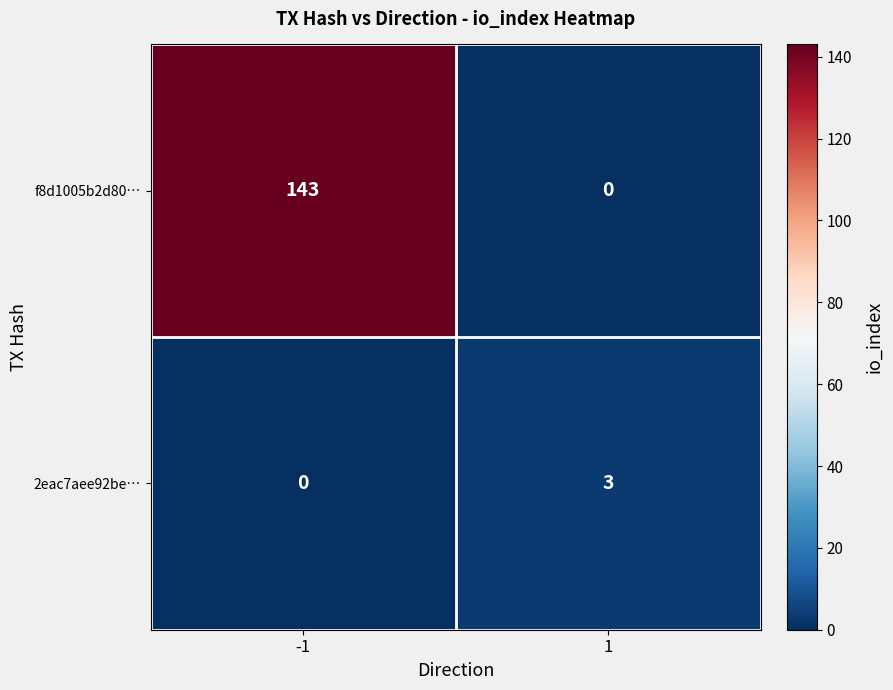

Which series changed the most between -1 and 1?

f8d1005b2d80…